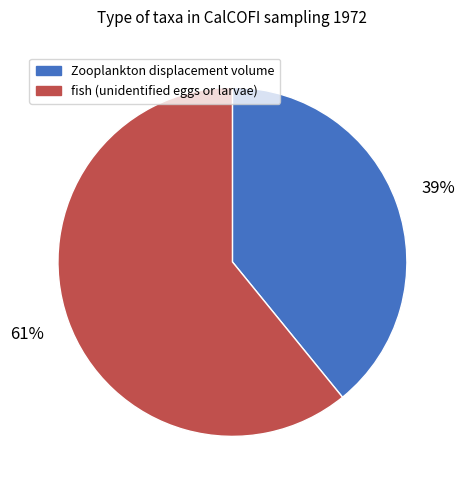

Rank the categories by value from lowest to highest.

Zooplankton displacement volume, fish (unidentified eggs or larvae)